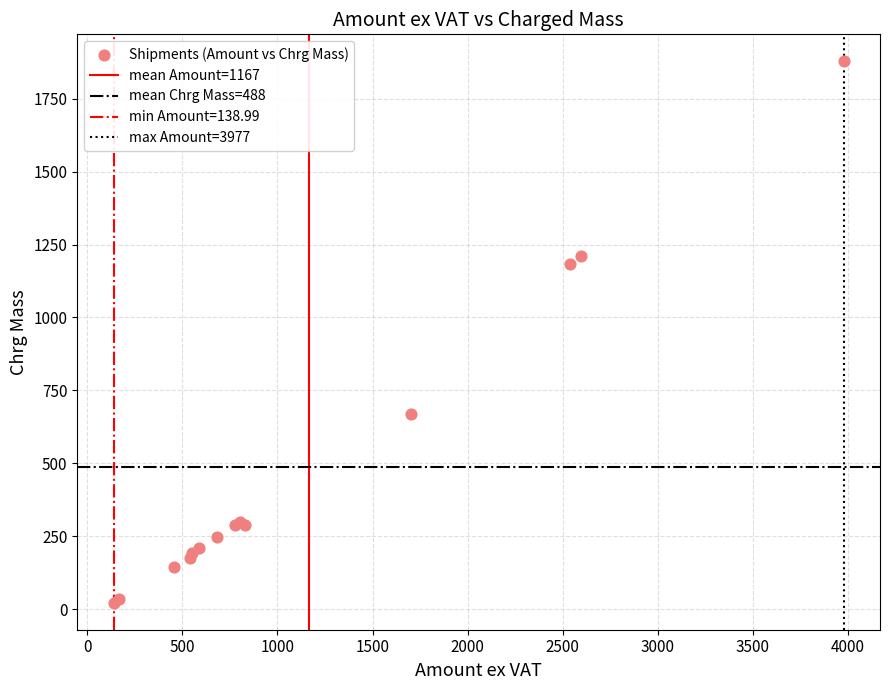

What Y value in the scatter plot is closest to 950?

1182